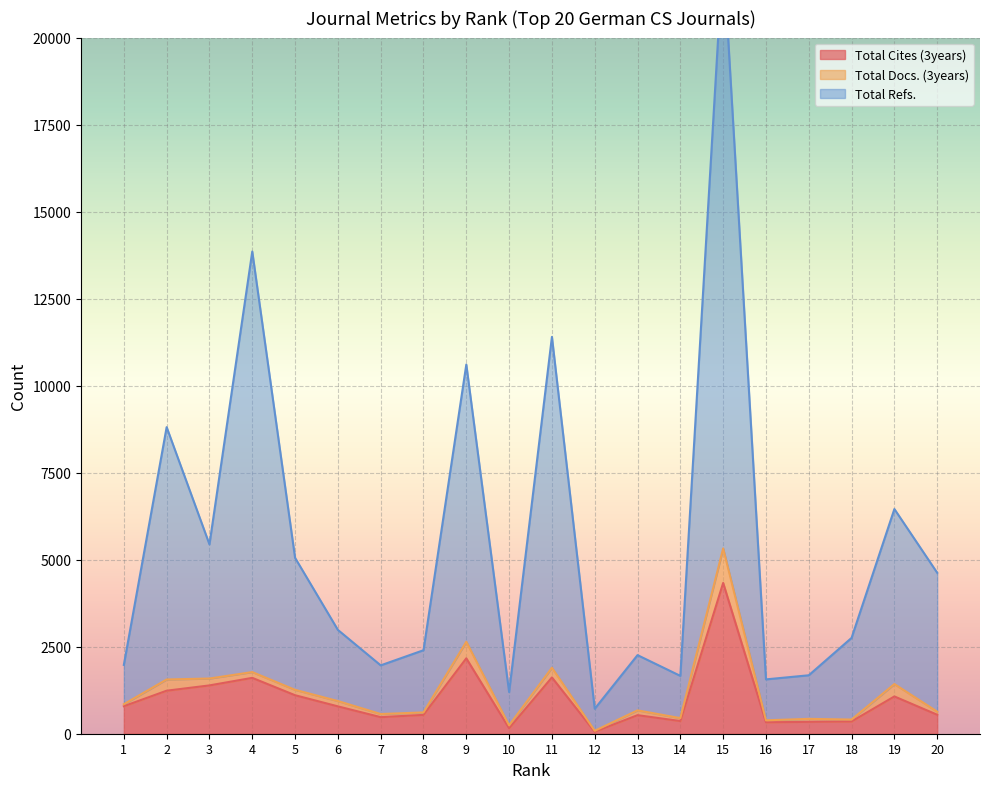

Where is the first local maximum for Total Cites (3years)?

4